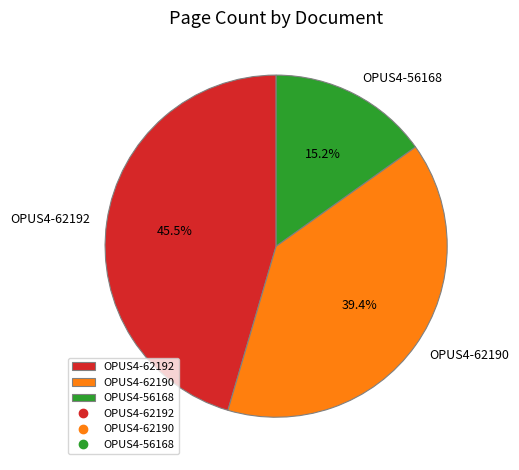

Is there a majority slice in this chart?

No